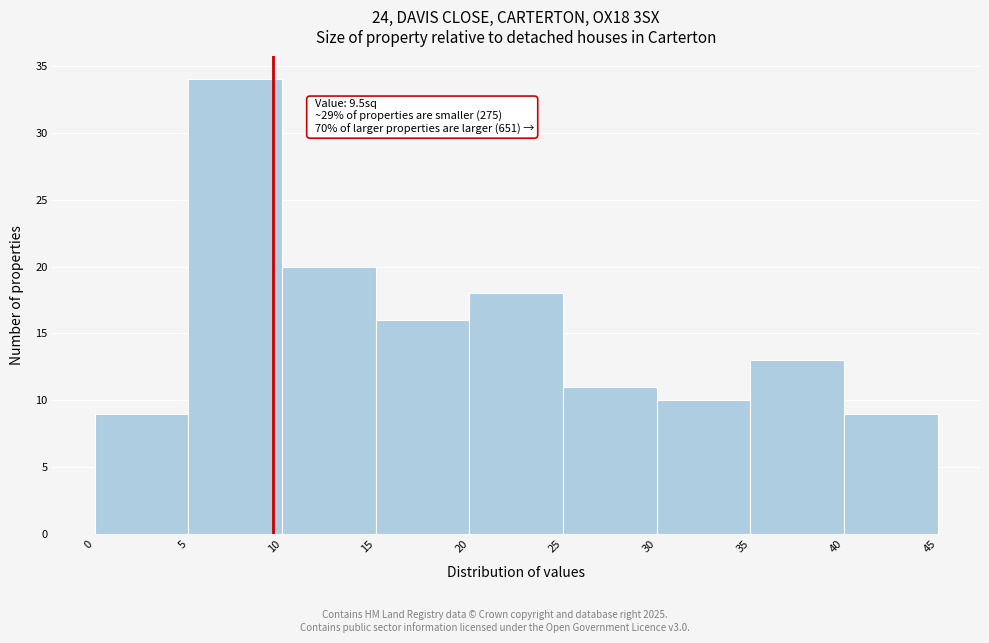

Which range on the x-axis has the tallest bar?

5 to 10